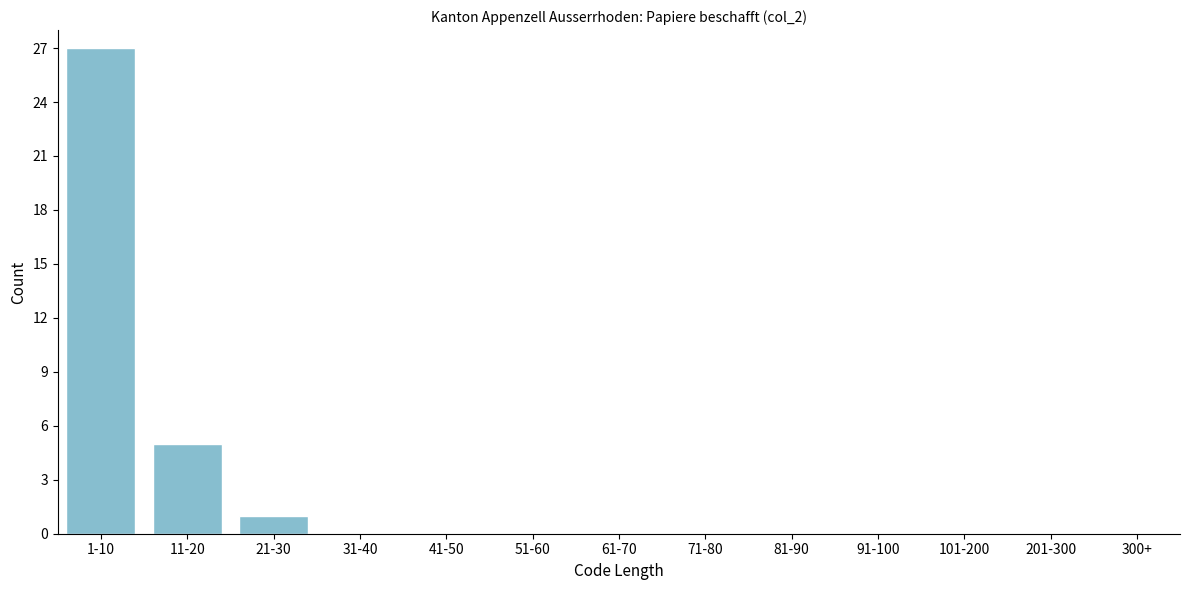

Reading left to right, extract all data points from this chart.

1-10=27	11-20=5	21-30=1	31-40=0	41-50=0	51-60=0	61-70=0	71-80=0	81-90=0	91-100=0	101-200=0	201-300=0	300+=0